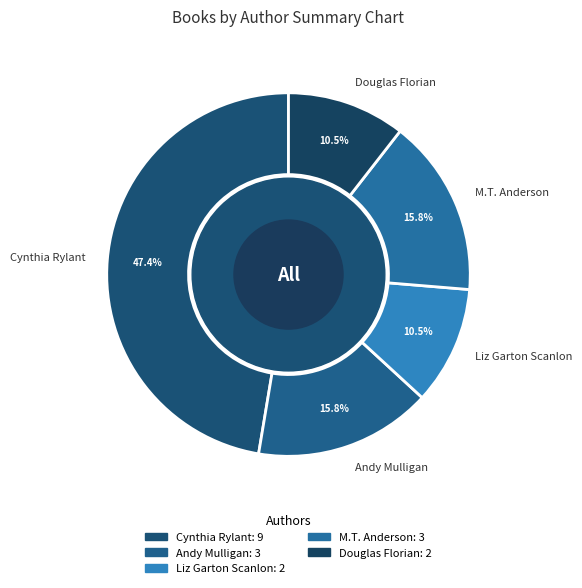

Is there a majority slice in this chart?

No